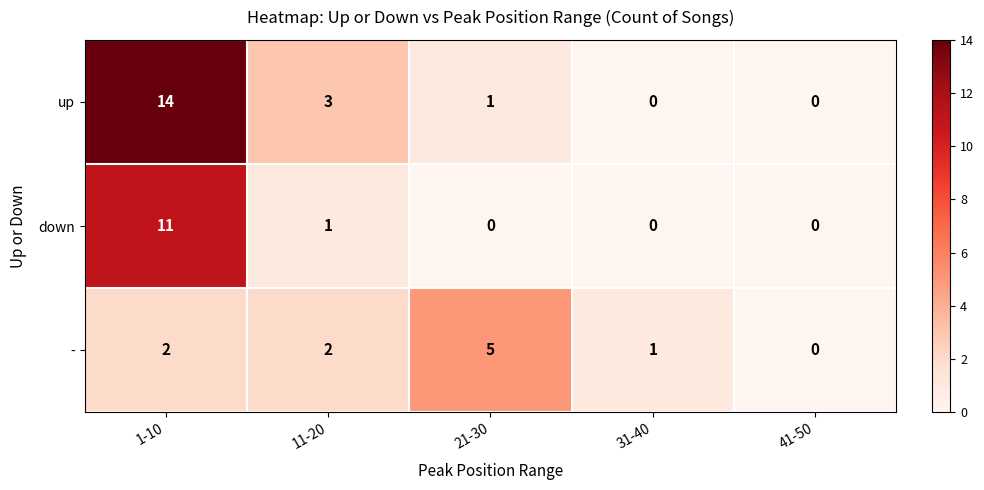

Rank the series at 21-30 from highest to lowest value.

-, up, down